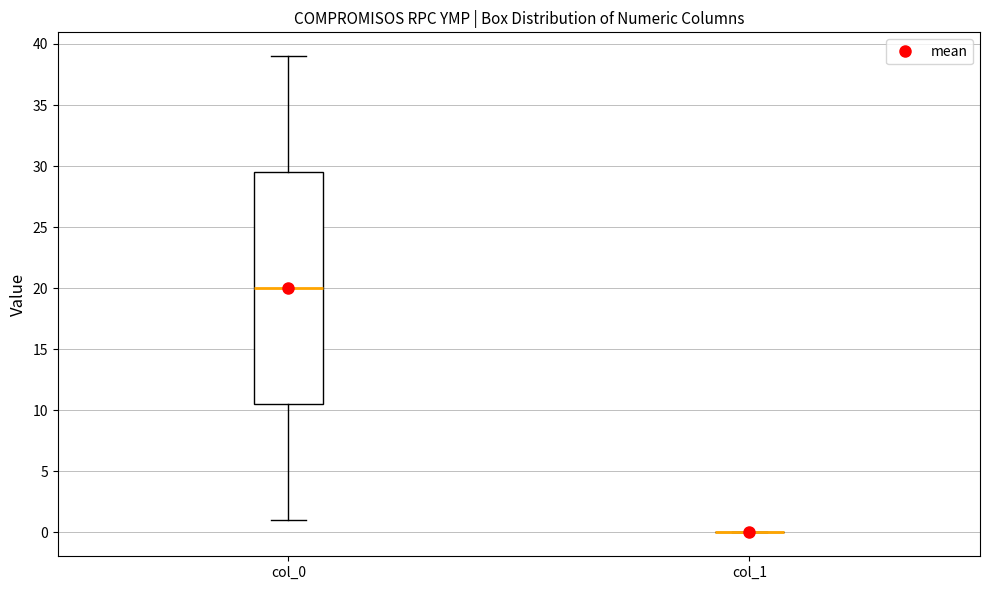

Reading left to right, read every box against the y-axis: the position of its median line, the range the box covers, and the ends of its whiskers. The values are not printed on the chart, so give them approximately, as read against the axis.

col_0: median 20.0, box 10.5 to 29.5, whiskers 1.0 to 39.0
col_1: box collapsed to a line at 0.0, whiskers 0.0 to 0.0